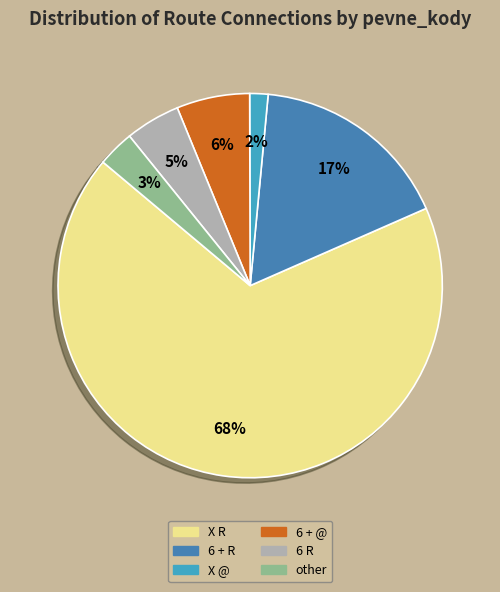

How many slices are in this pie chart?

6